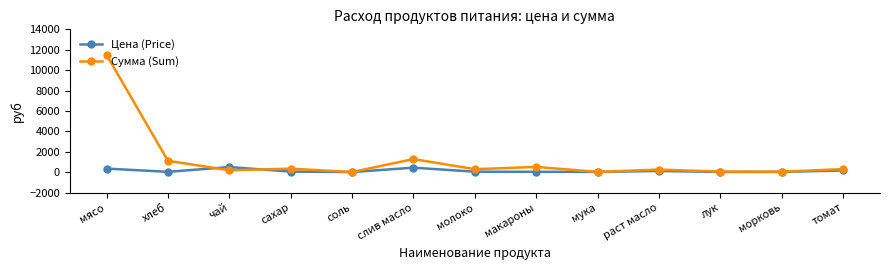

Which series has the widest spread of values?

Сумма (Sum)